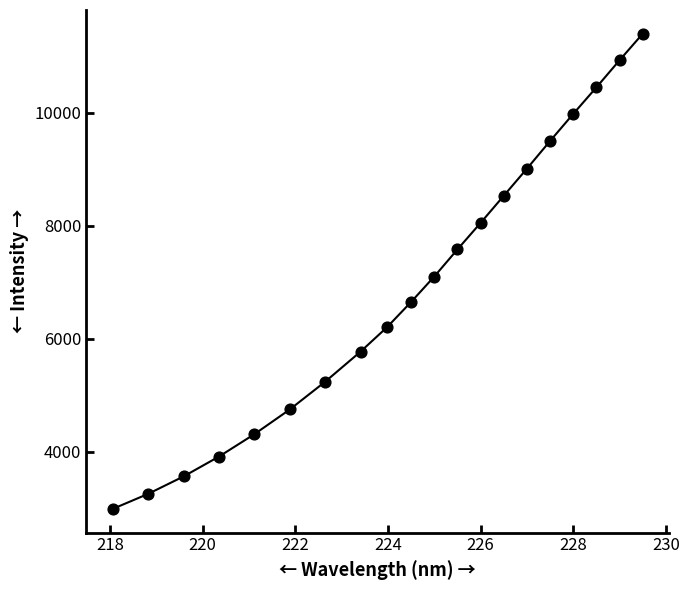

What Y value in the scatter plot is closest to 7193?

7100.0